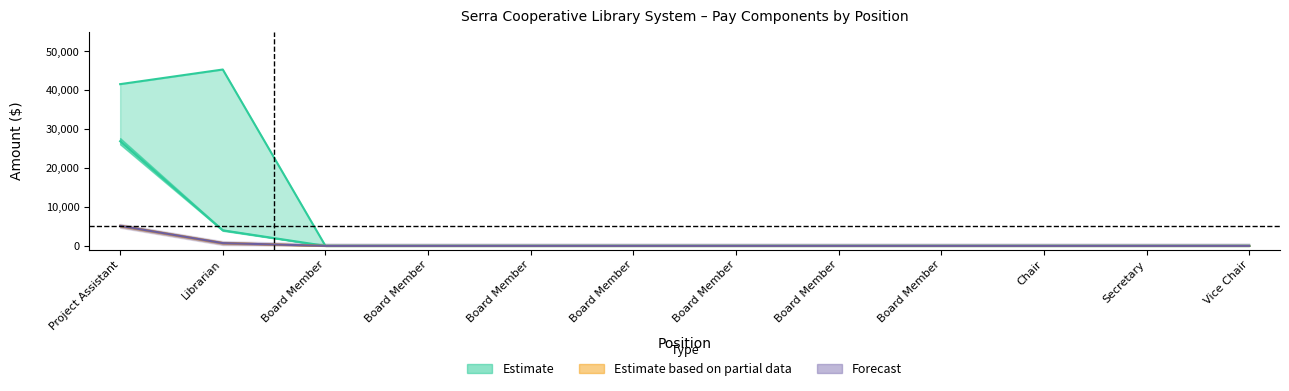

What is the sum of the TotalWages values at Project Assistant and Board Member?

5147